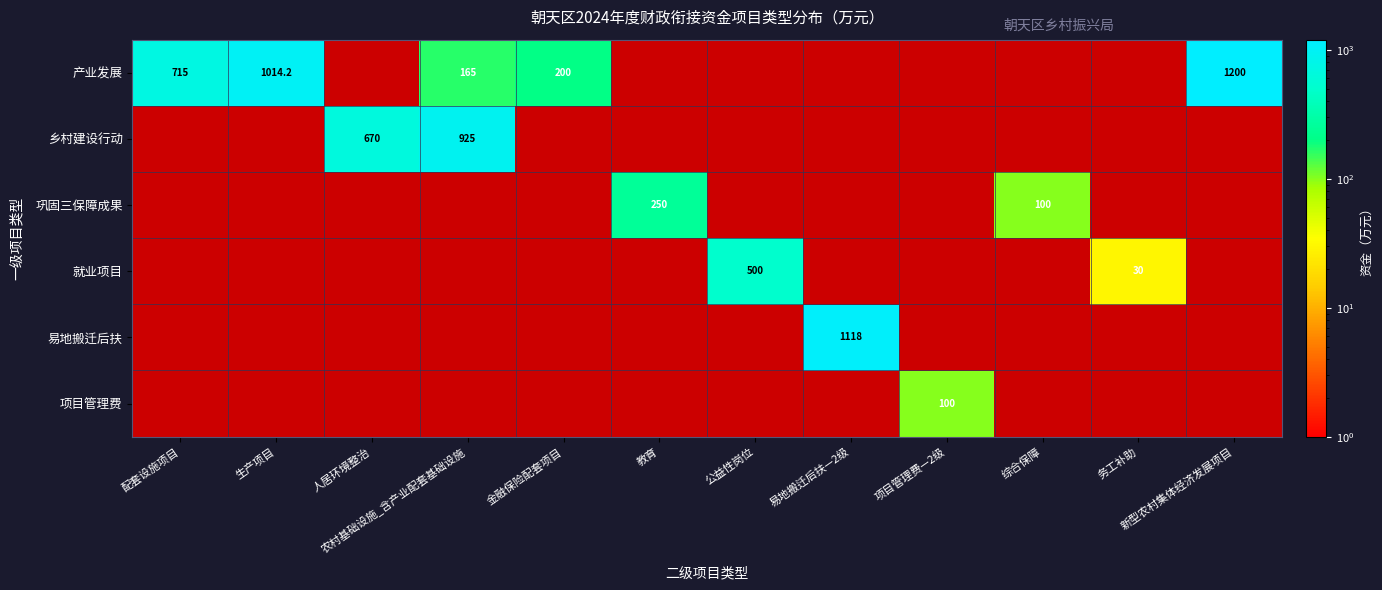

Which category has the lowest value across all series?

务工补助